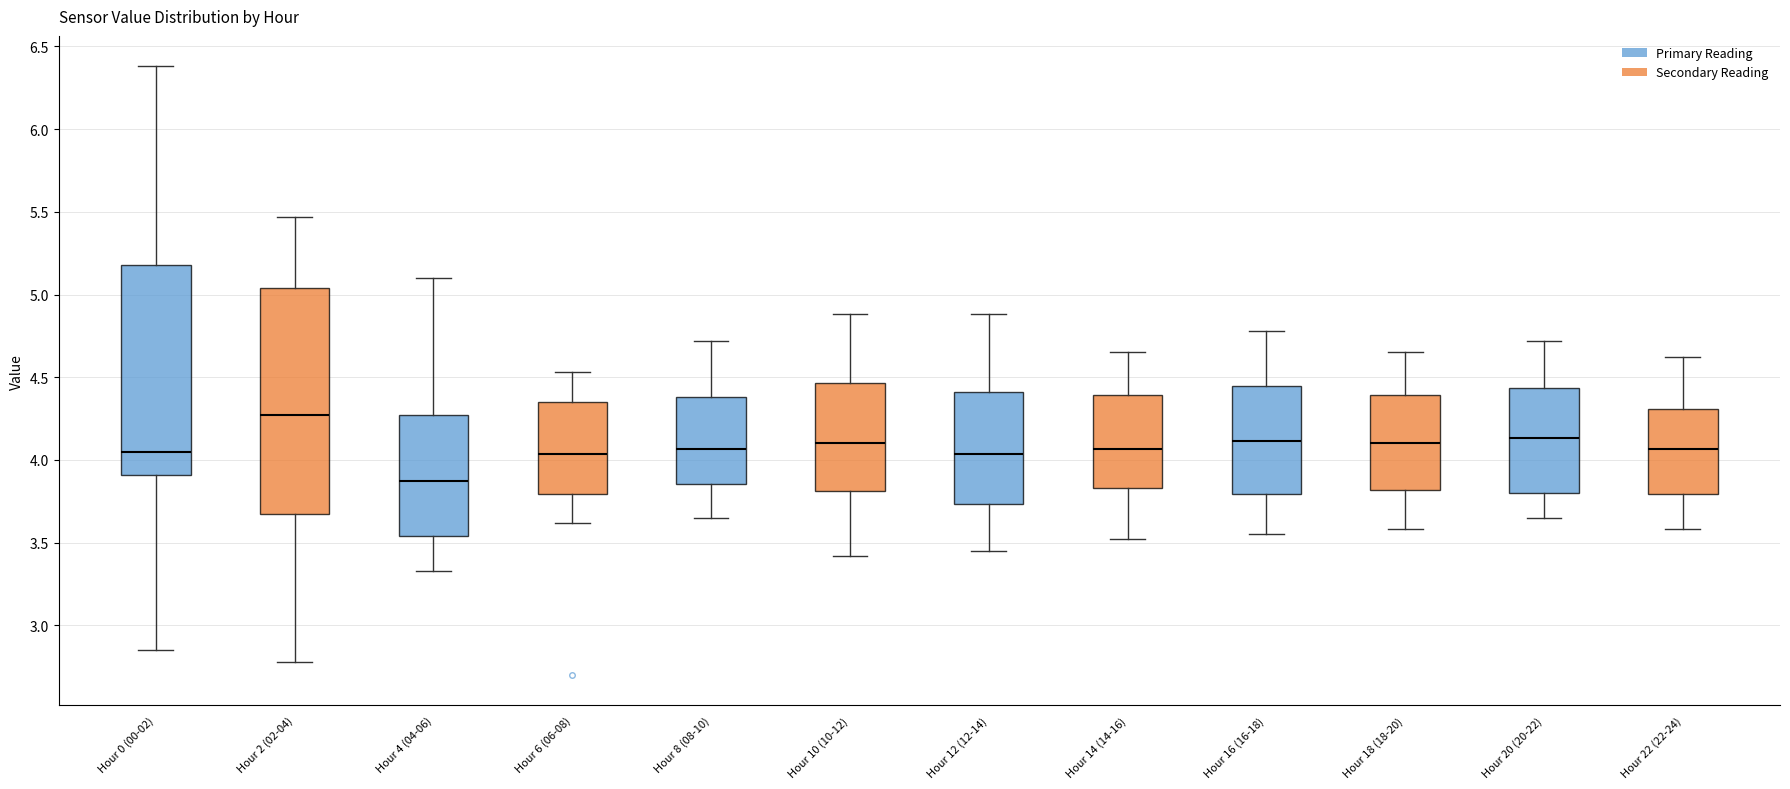

Where does the median line of the box for Hour 10 (10-12) sit on the y-axis? The values are not printed on the chart, so give them approximately, as read against the axis.

4.10